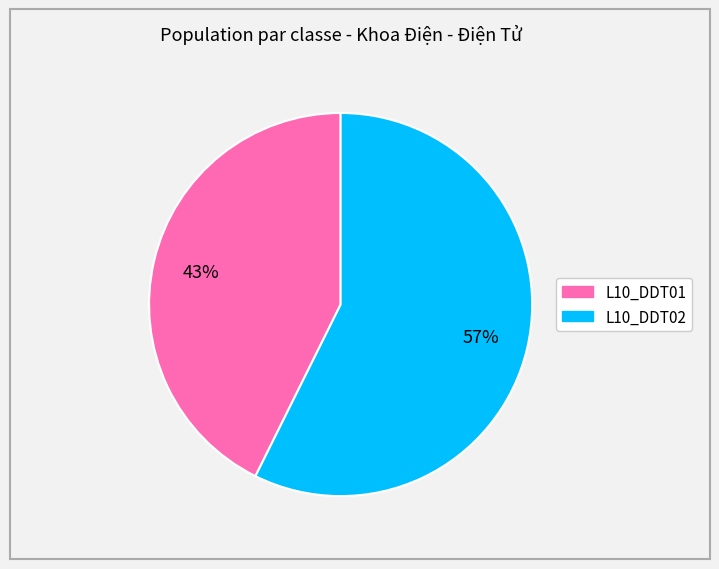

To the nearest percent, what portion does L10_DDT01 represent?

43%